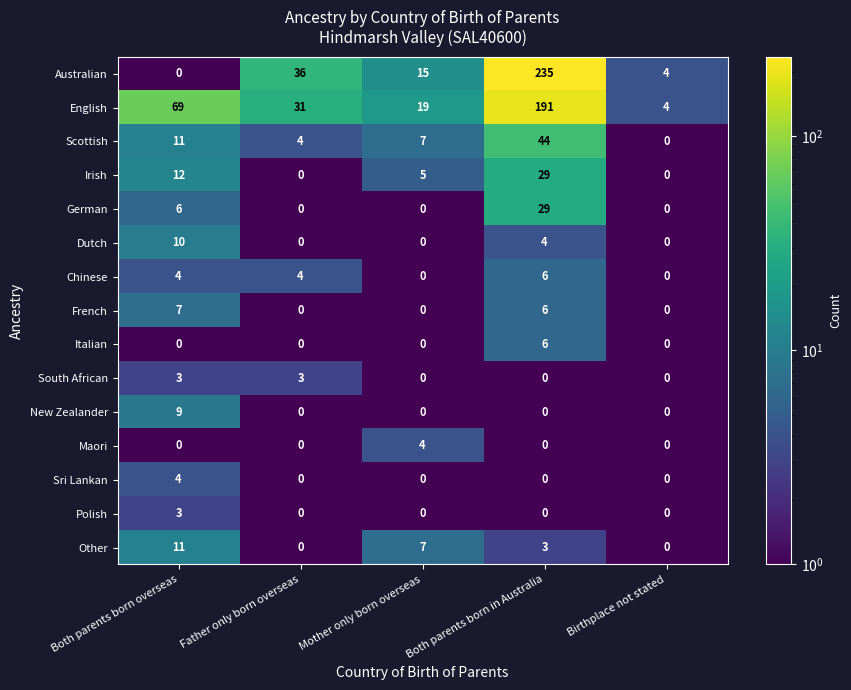

What is the difference between the second highest and minimum values in the French series?

6